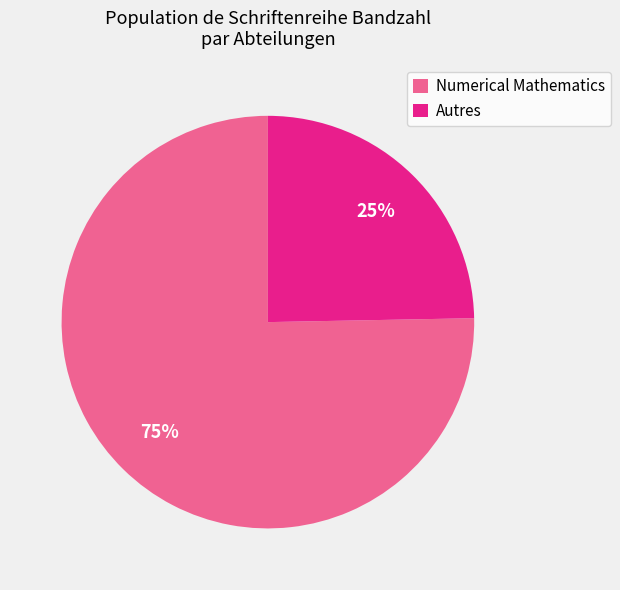

How many segments does this pie chart have?

2